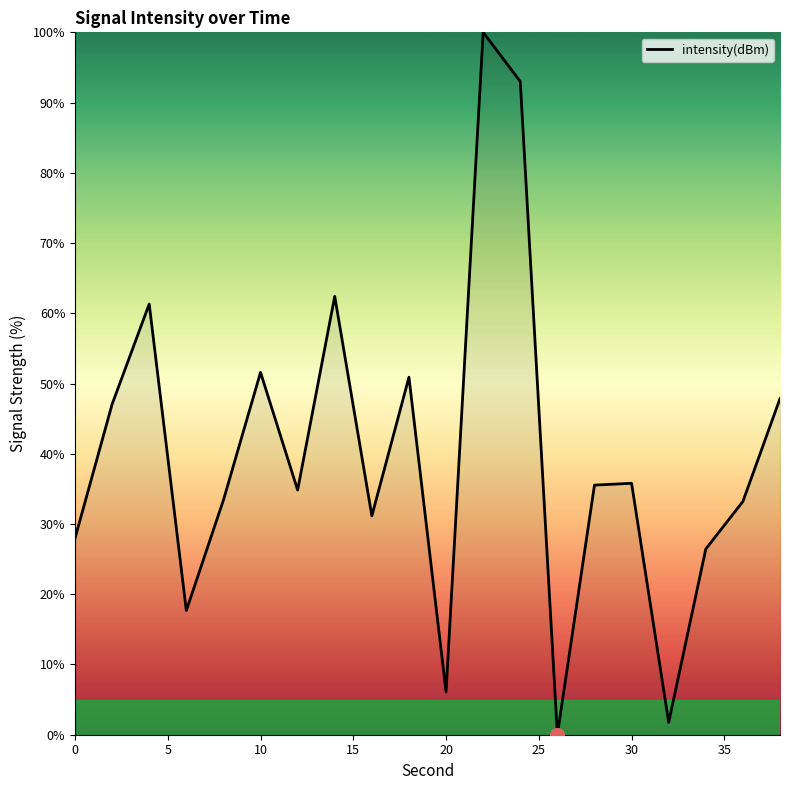

How many lines are shown in the chart?

1